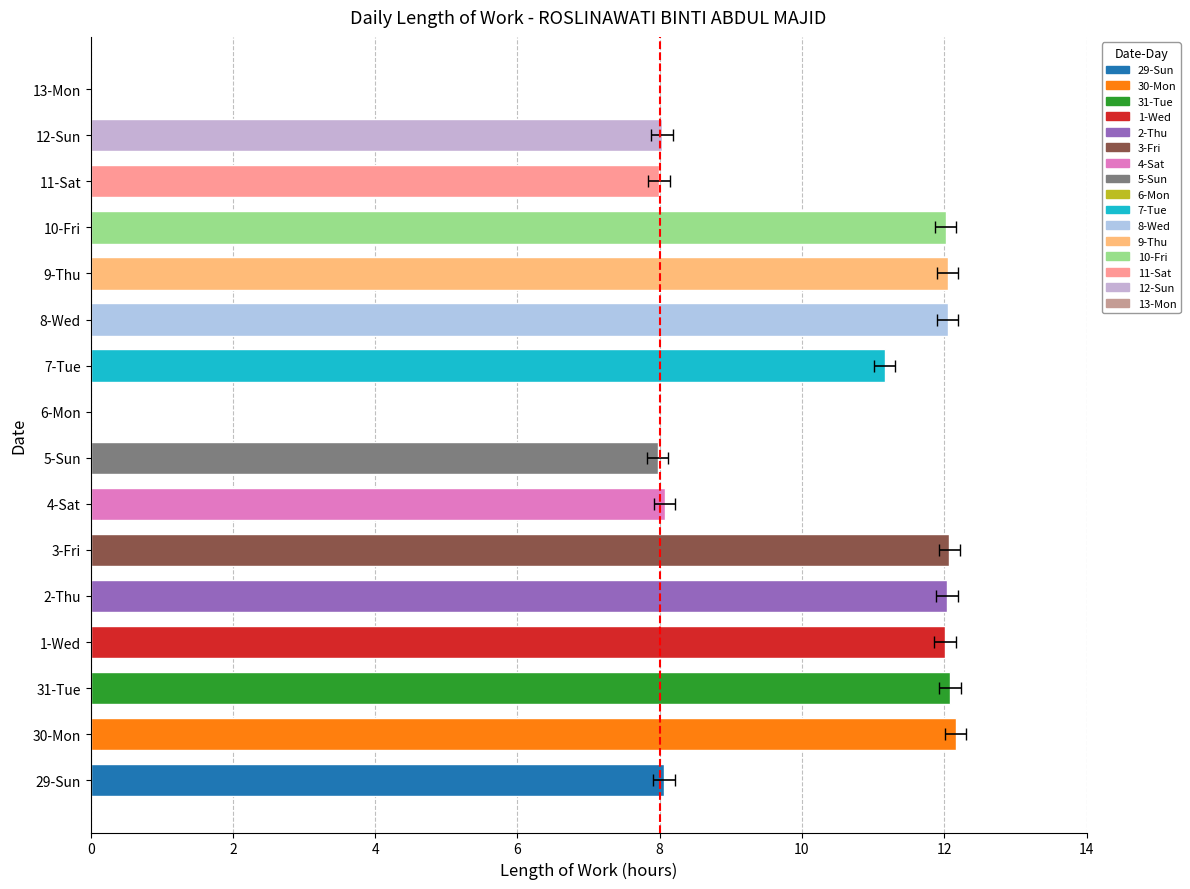

Which category has the lowest value across all series?

6-Mon